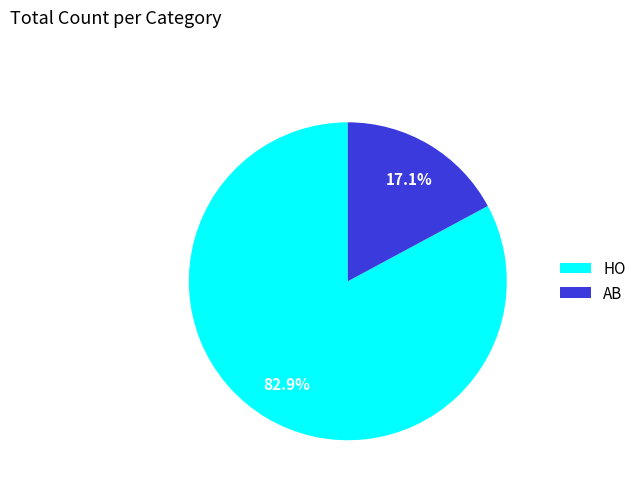

What is the majority slice?

HO